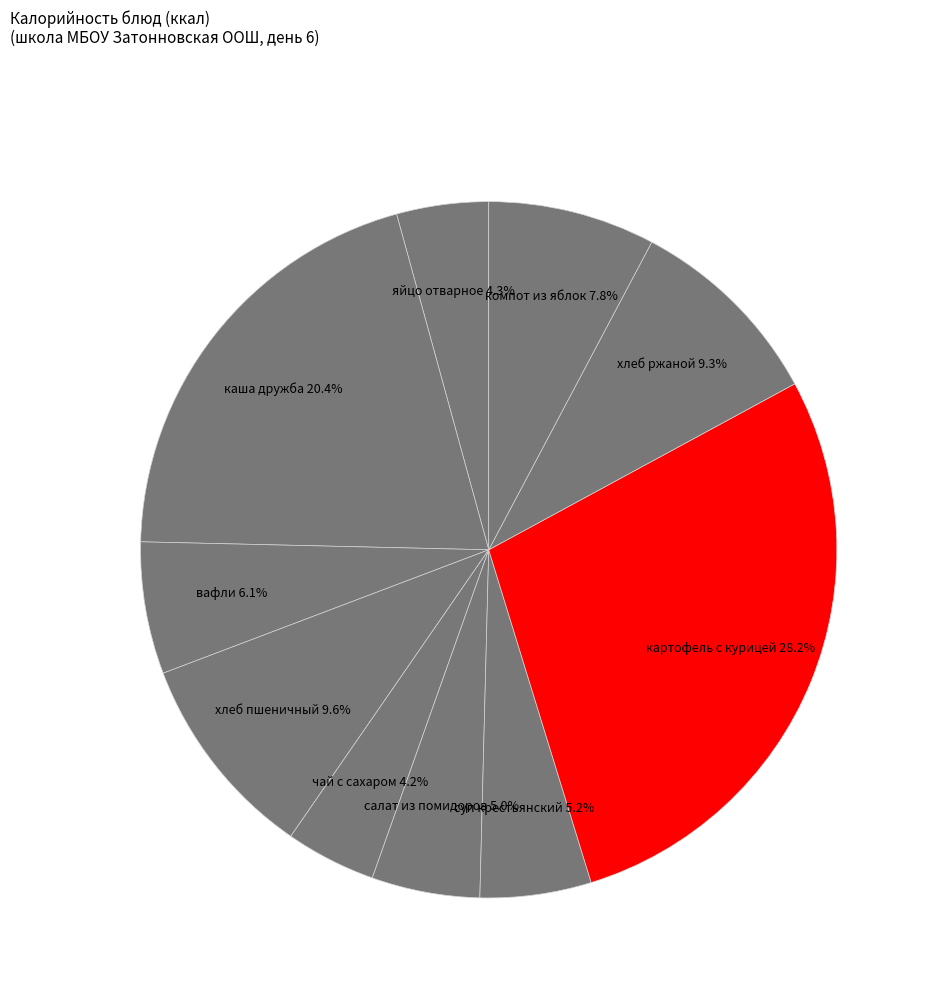

Between суп крестьянский and хлеб ржаной, which is larger?

хлеб ржаной